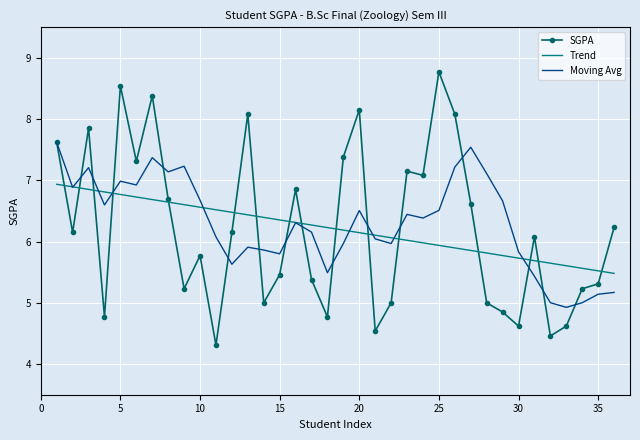

Which series has the largest range (max minus min)?

SGPA